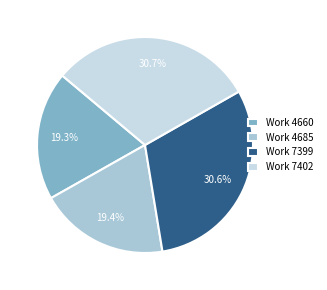

How many segments does this pie chart have?

4